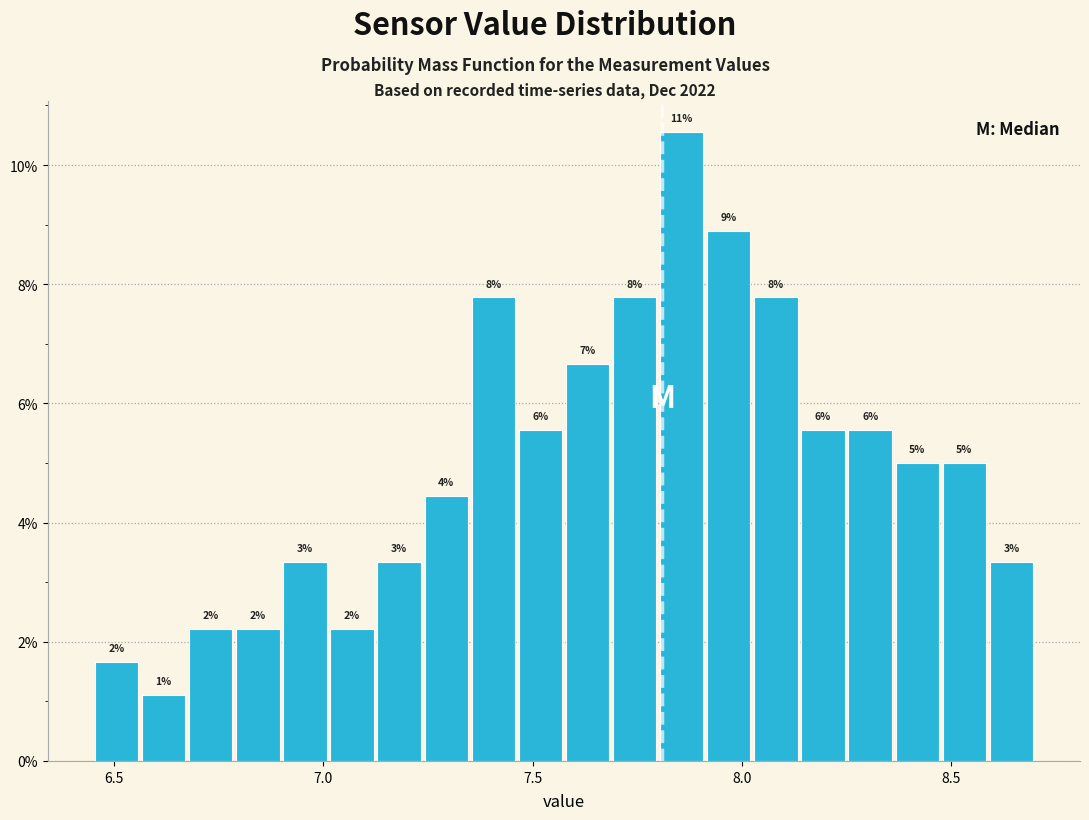

Read against the x-axis, roughly where is the centre of the tallest bar?

7.85